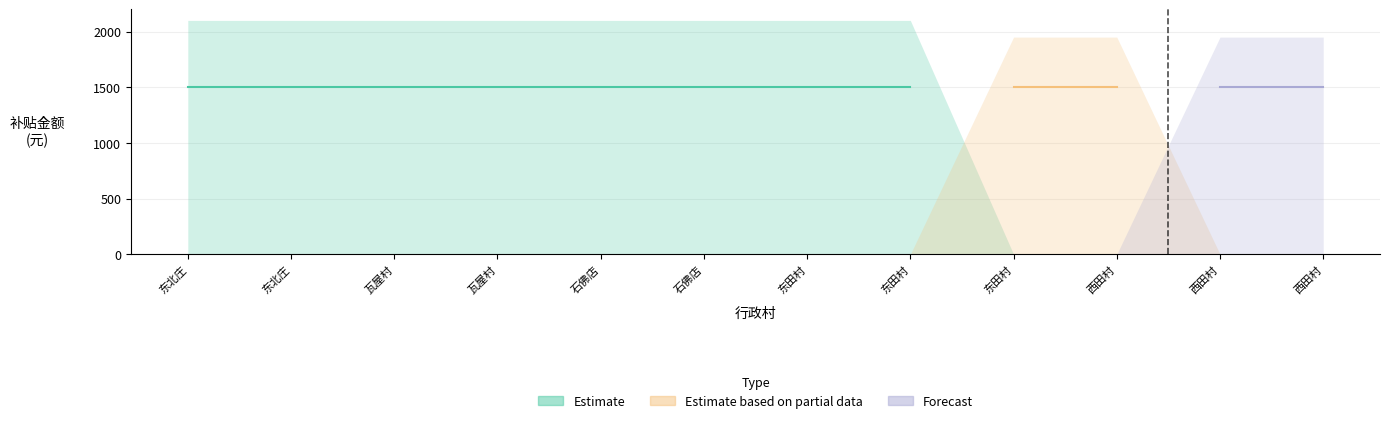

How many lines are shown in the chart?

3